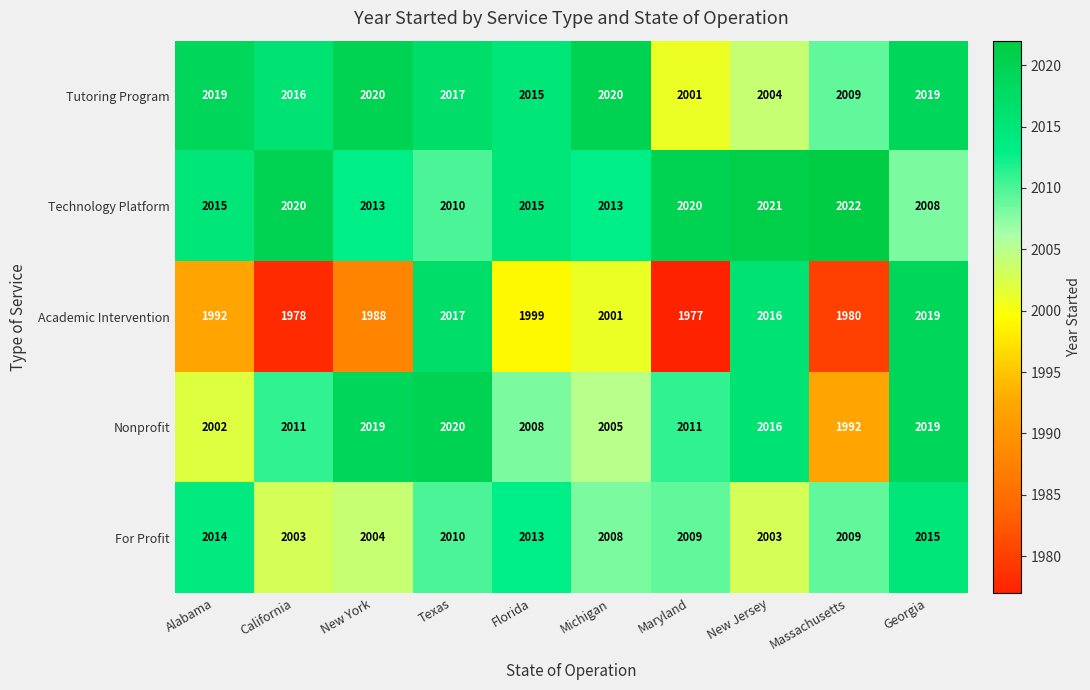

How many data points does each series have?

10